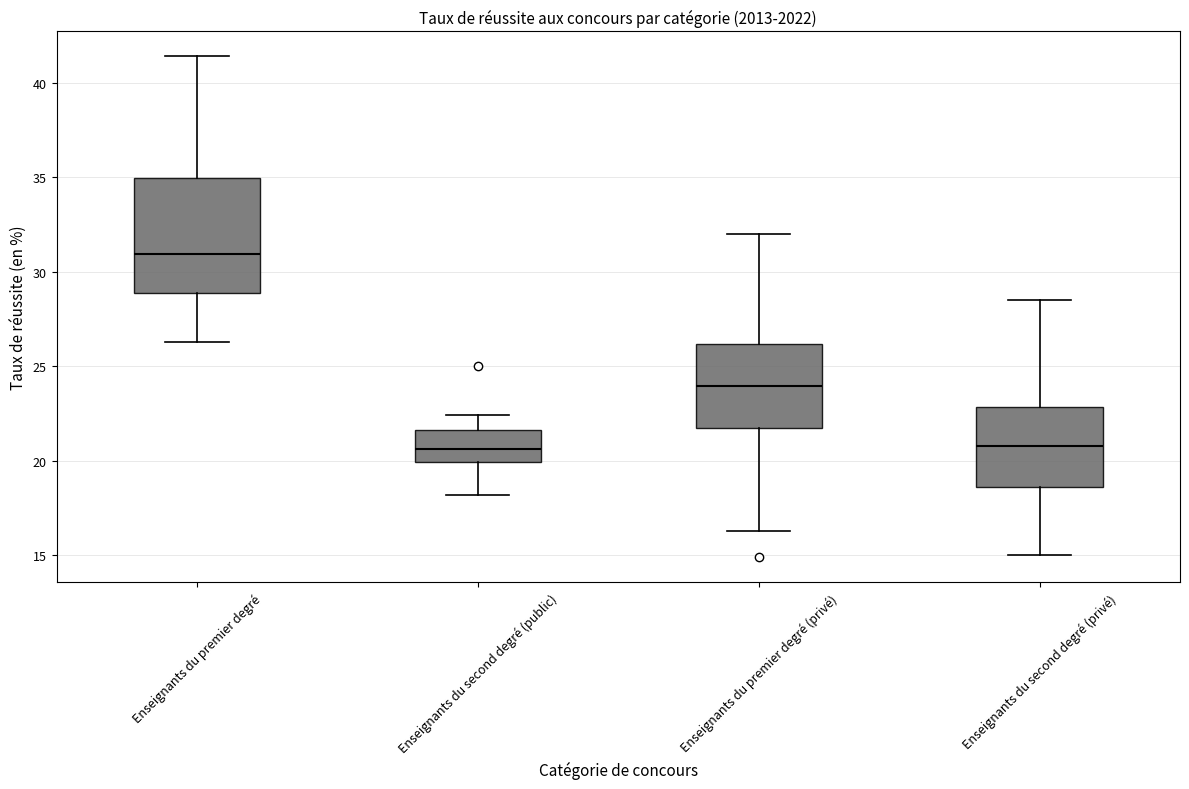

Which box has the highest median line?

Enseignants du premier degré